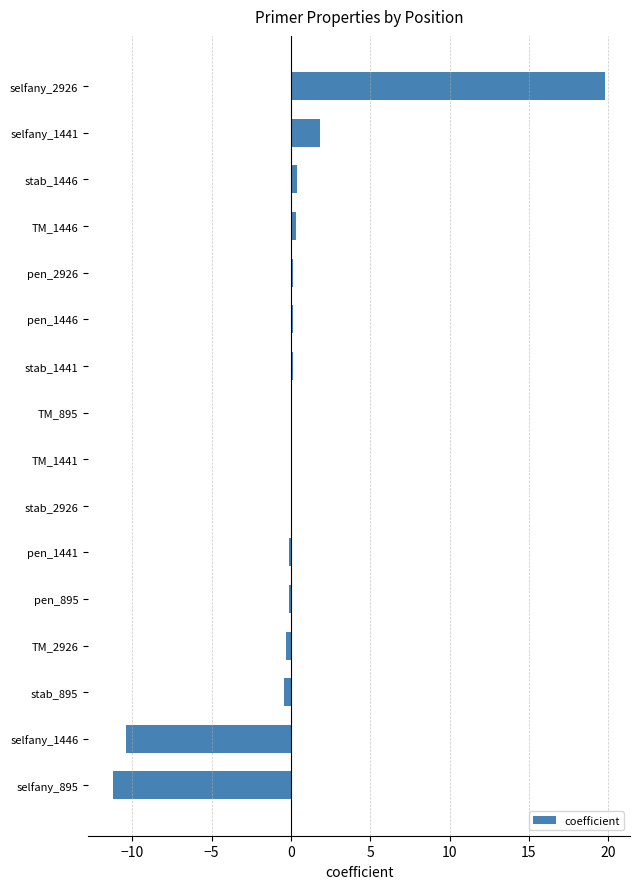

At which label is the value closest to 4?

selfany_1441